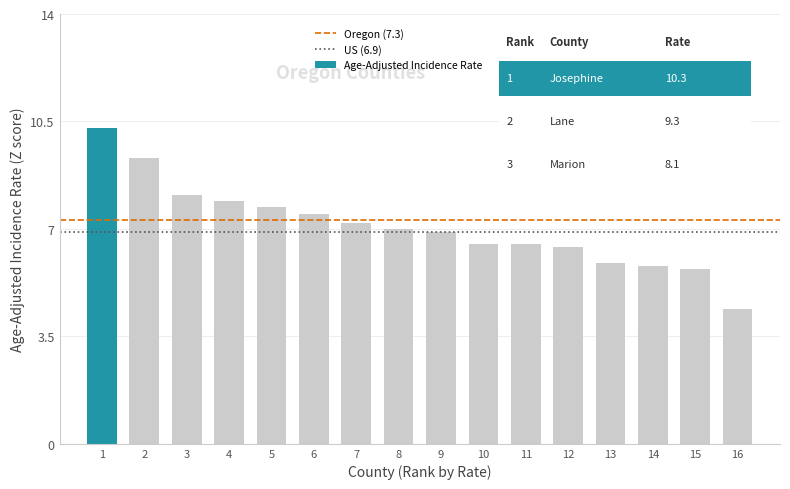

Reading left to right, what are all the values shown in this chart?

1=10.3	2=9.3	3=8.1	4=7.9	5=7.7	6=7.5	7=7.2	8=7.0	9=6.9	10=6.5	11=6.5	12=6.4	13=5.9	14=5.8	15=5.7	16=4.4